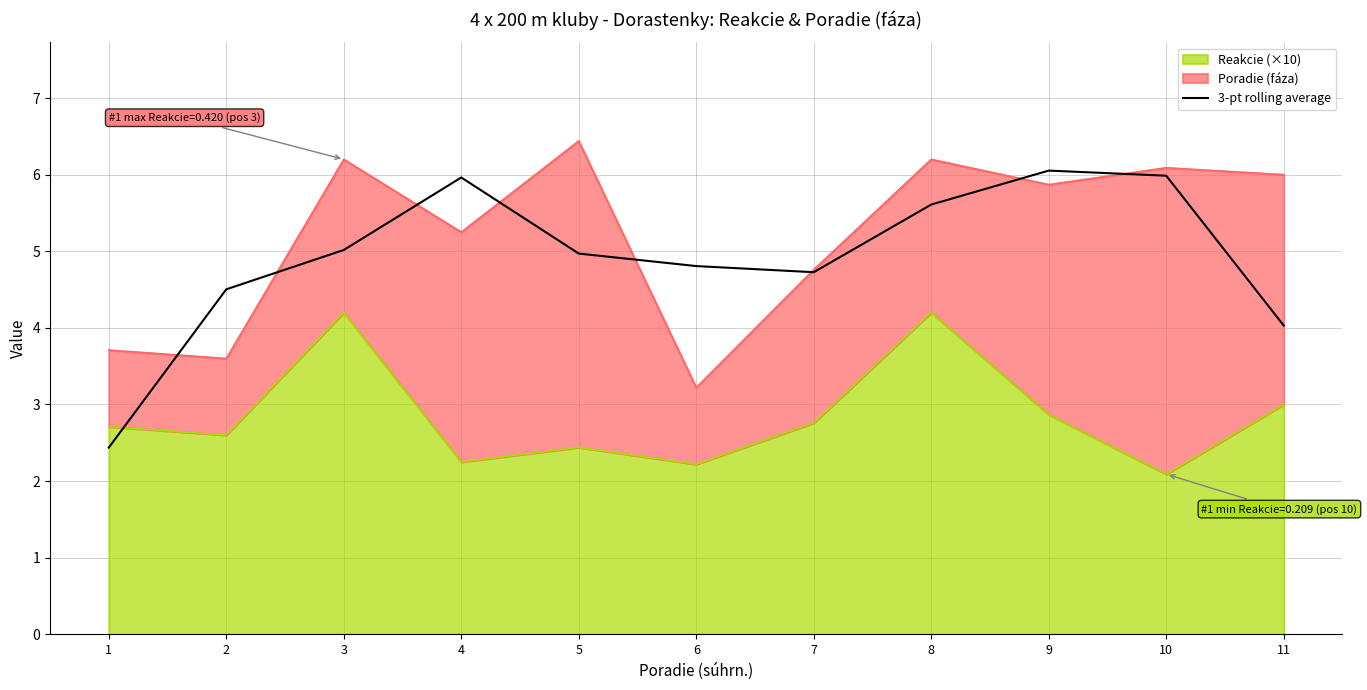

What is the change in value from 2 to 10?

+1.5